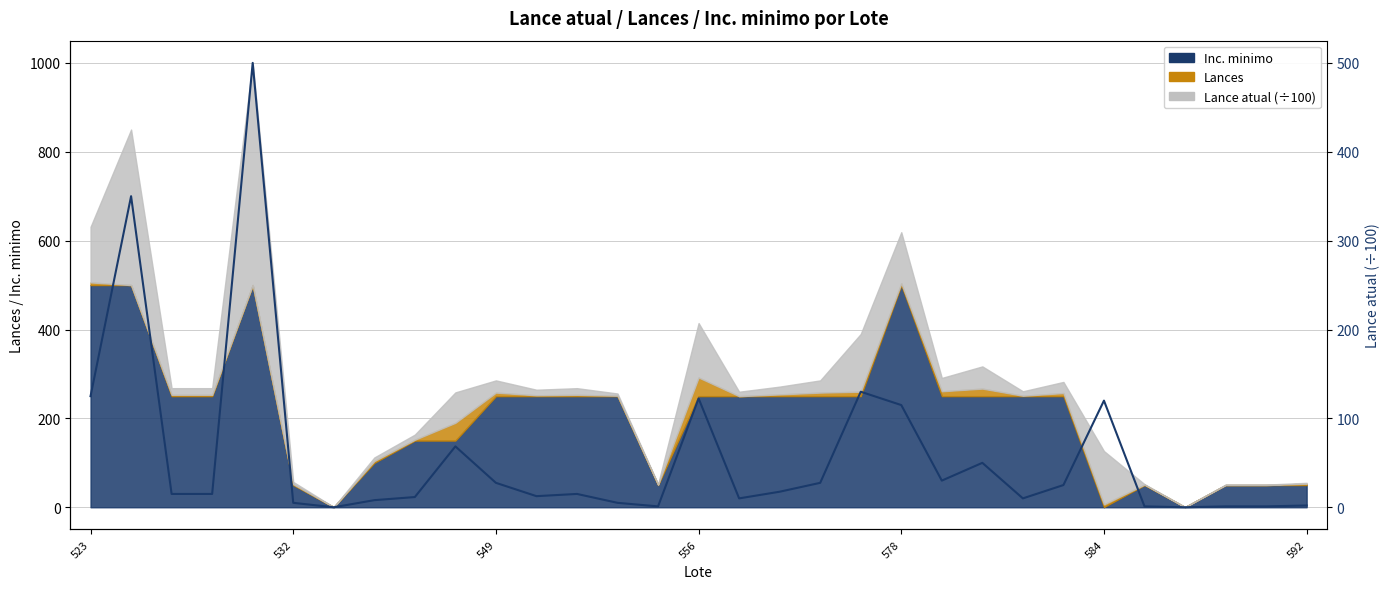

True or false: the data shows 48.8 at 18.

False